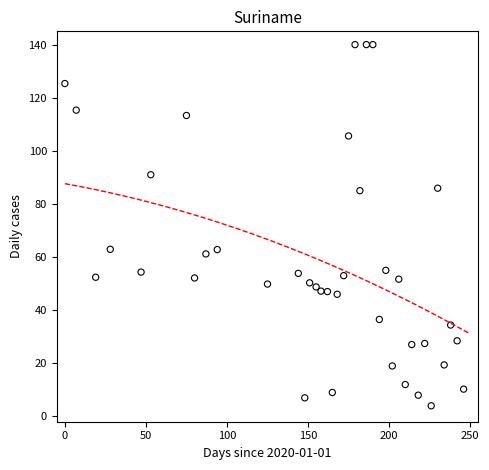

What is the range of Y values (max minus min)?

136.0